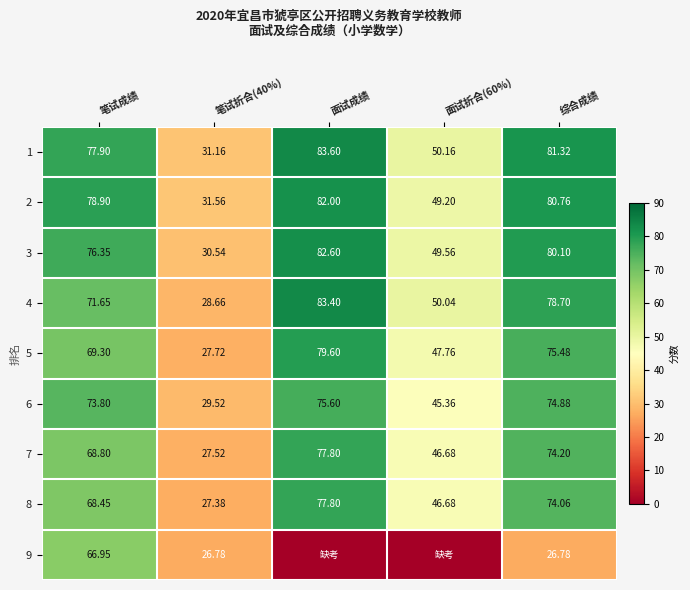

Is the value of 7 at 笔试成绩 greater than the value of 8 at 面试成绩?

No